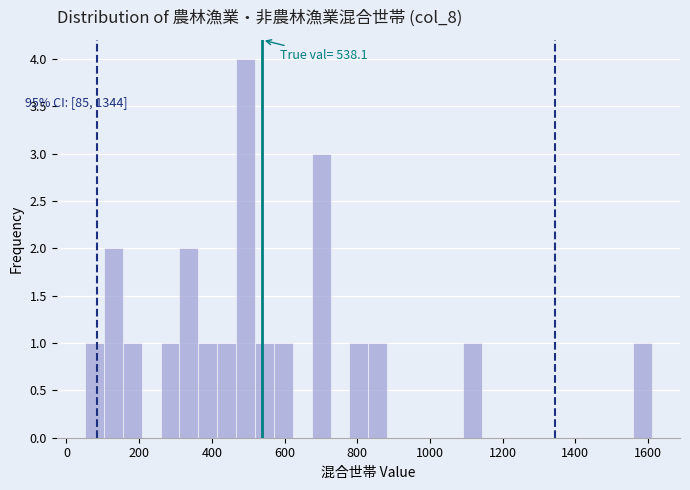

Read against the x-axis, roughly where is the centre of the tallest bar?

500